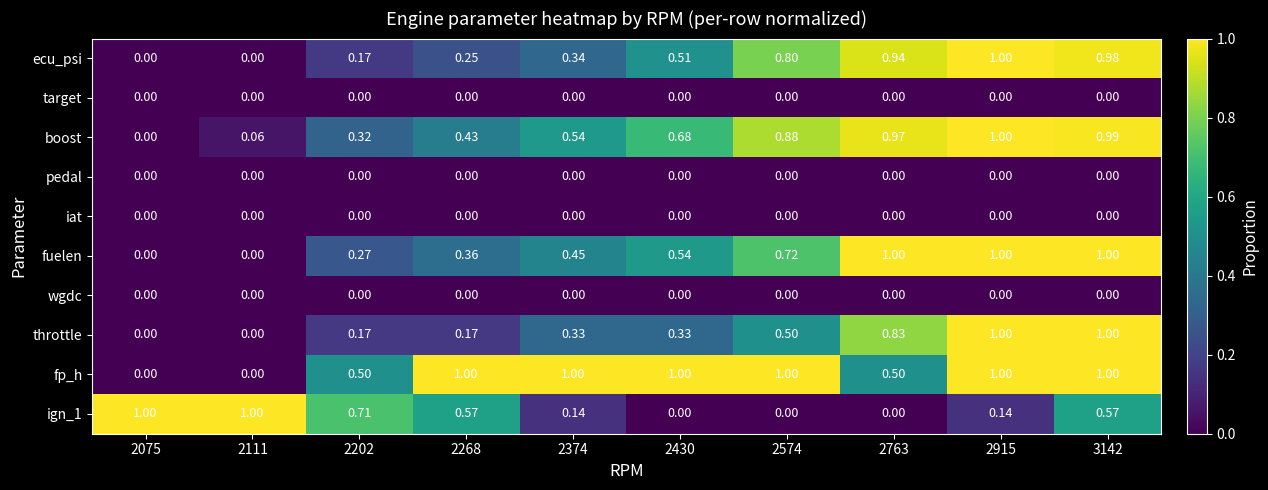

Which series has the largest total across all categories?

fp_h